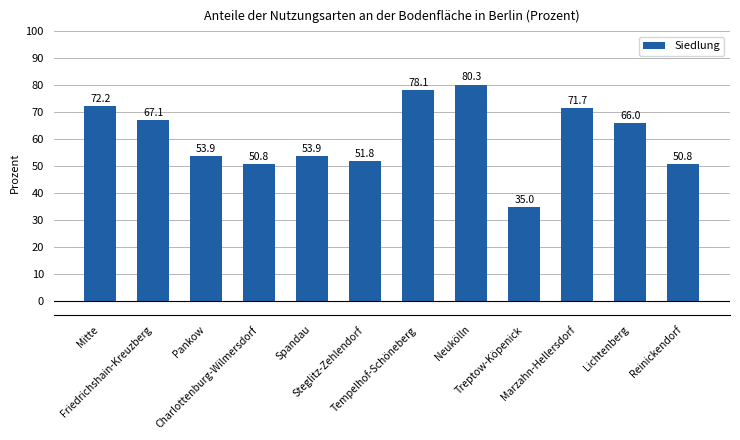

The value at Lichtenberg is 66.0. True or false?

True